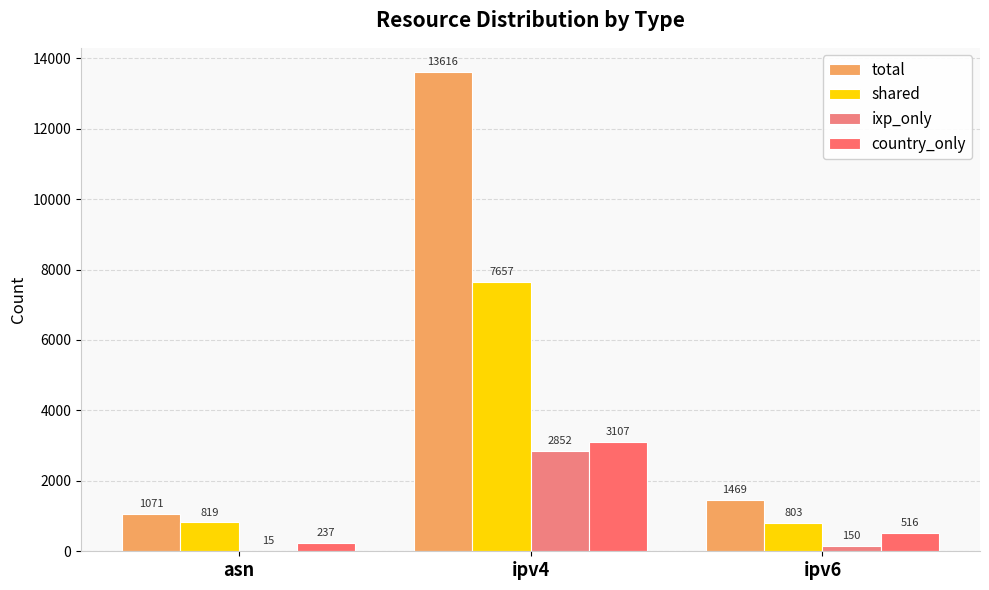

Which category has the lowest value in the total series?

asn